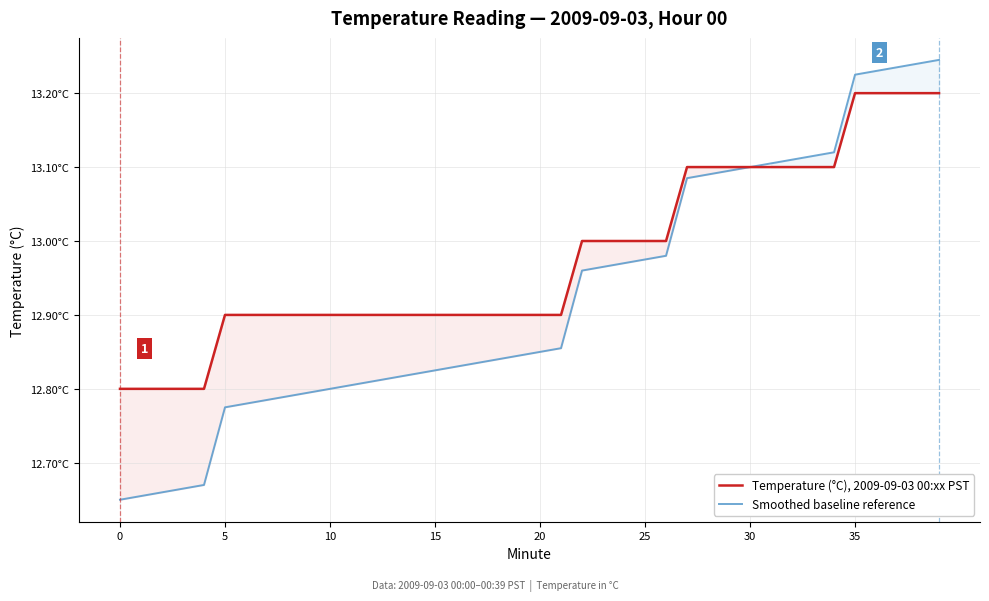

Rank the series by their average value, from highest to lowest.

Temperature (°C), 2009-09-03 00:xx PST, Smoothed baseline reference